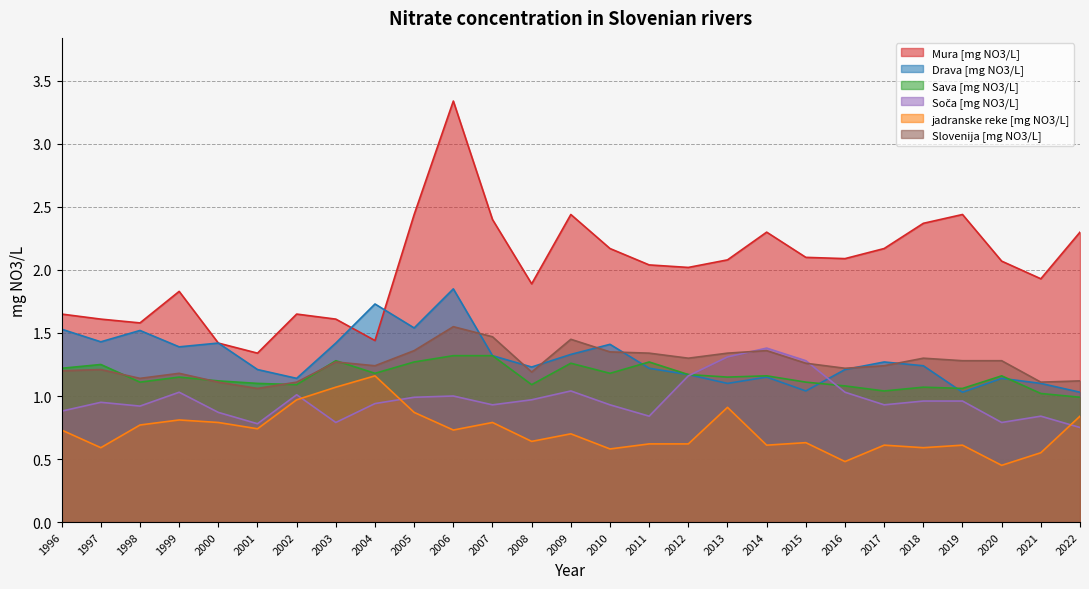

How many lines are shown in the chart?

6